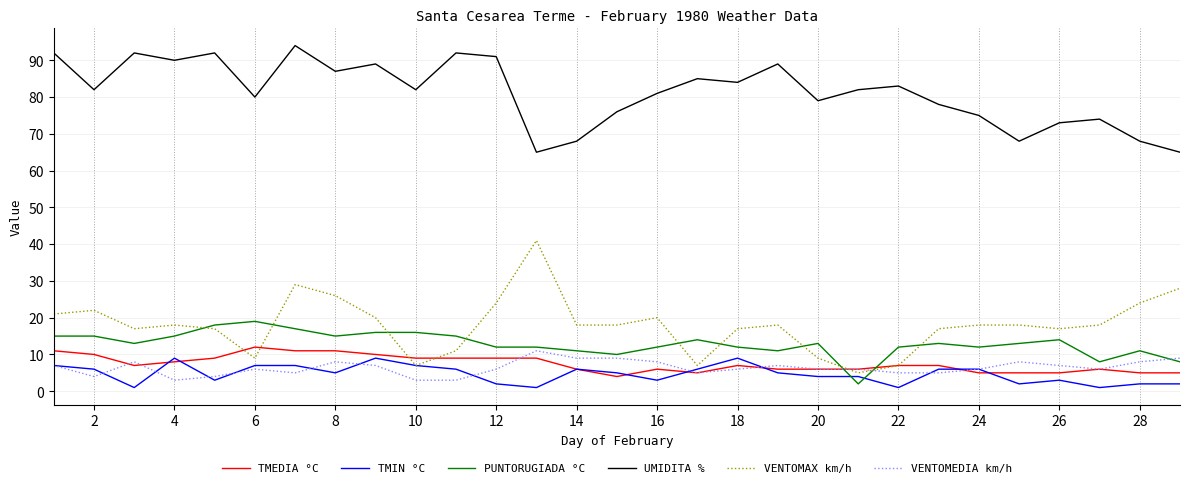

Which series ends up on top after the final intersection of TMIN °C and PUNTORUGIADA °C?

PUNTORUGIADA °C